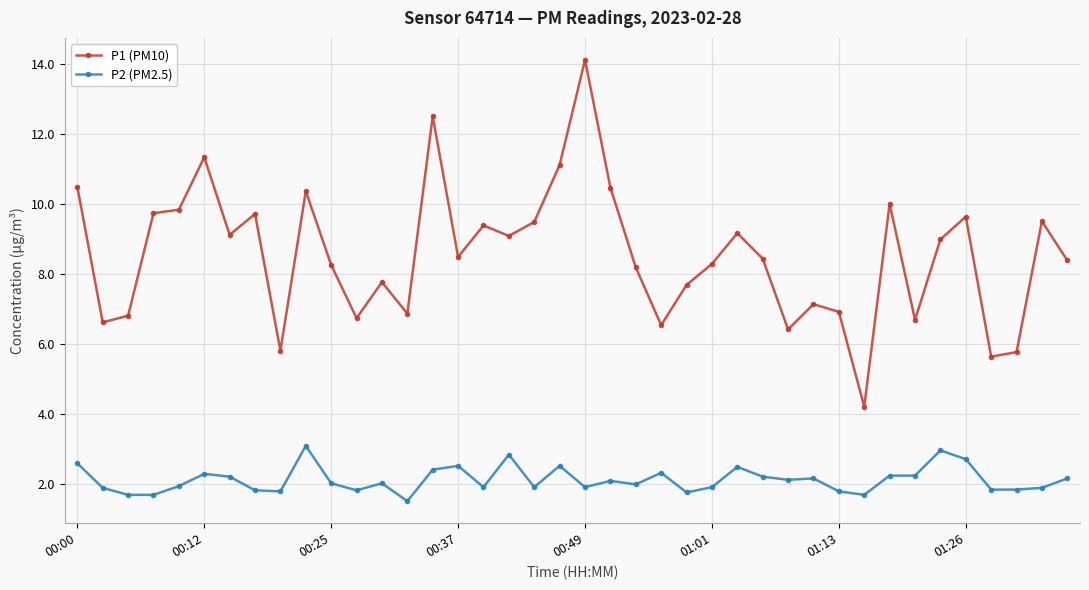

True or false: P1 (PM10) has more than 1 points higher than both neighbors.

True